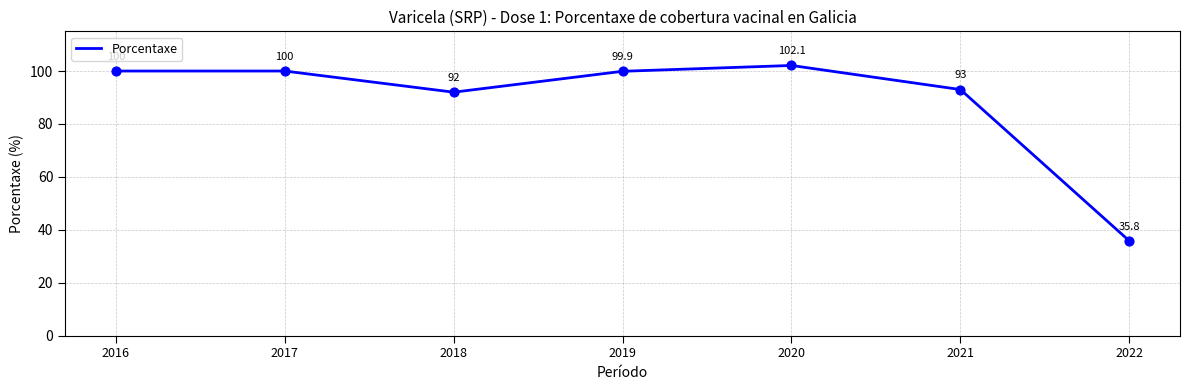

Which has a higher value, 2021 or 2018?

2021